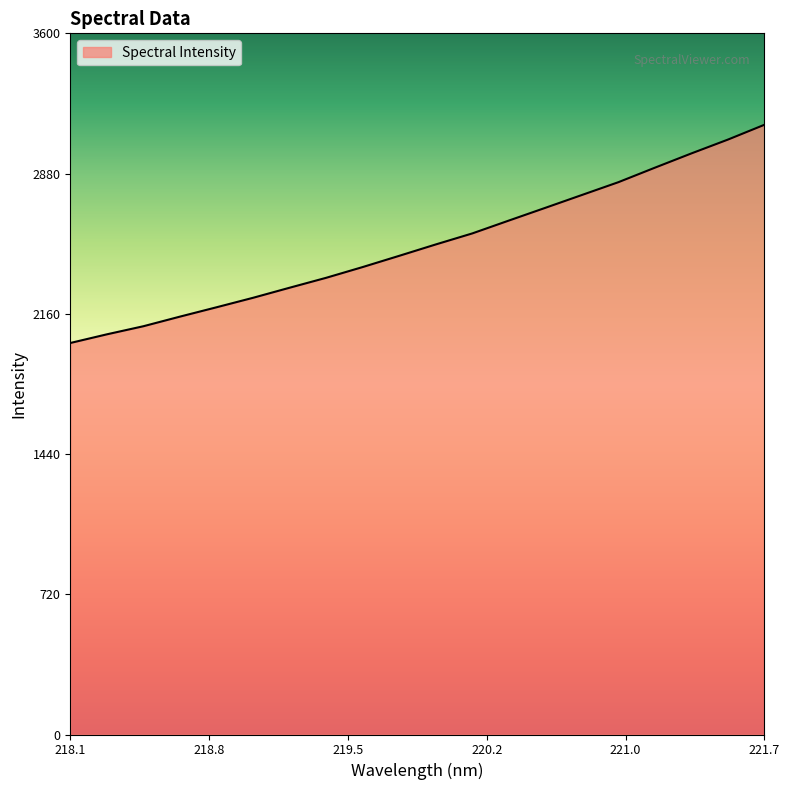

What is the difference between the maximum and minimum values?

1120.5